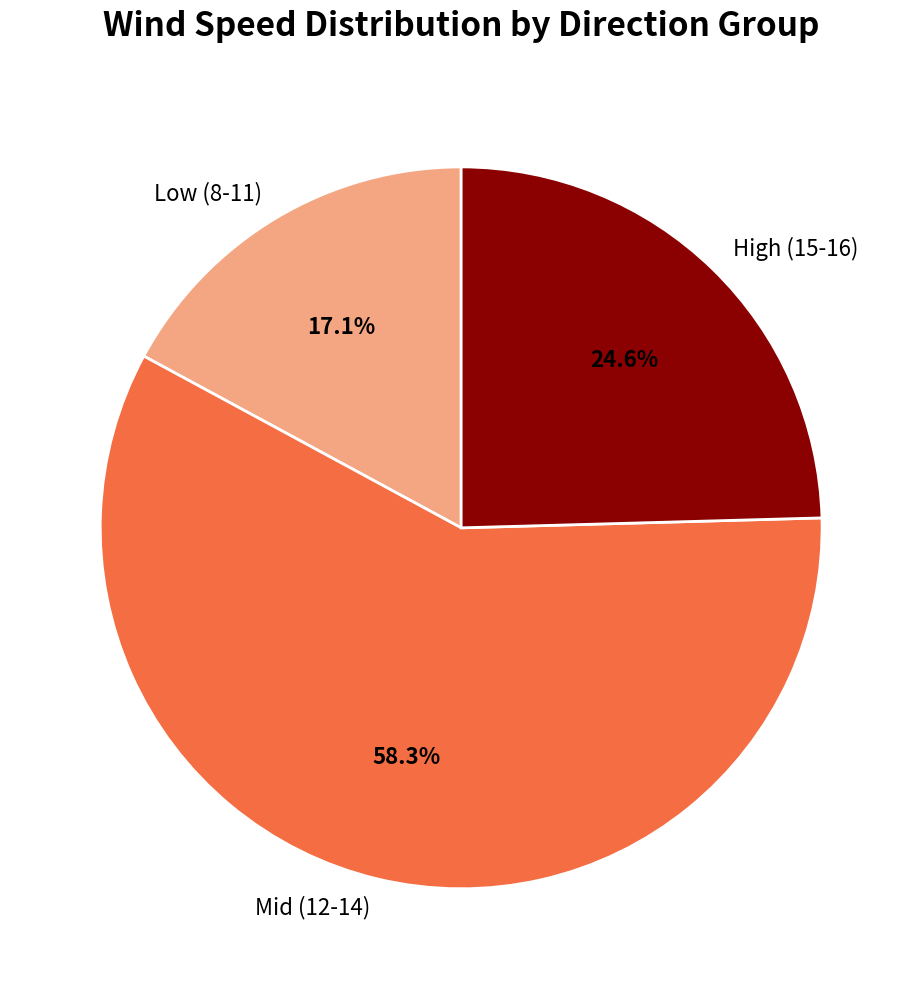

Rank the categories by value from lowest to highest.

Low (8-11), High (15-16), Mid (12-14)